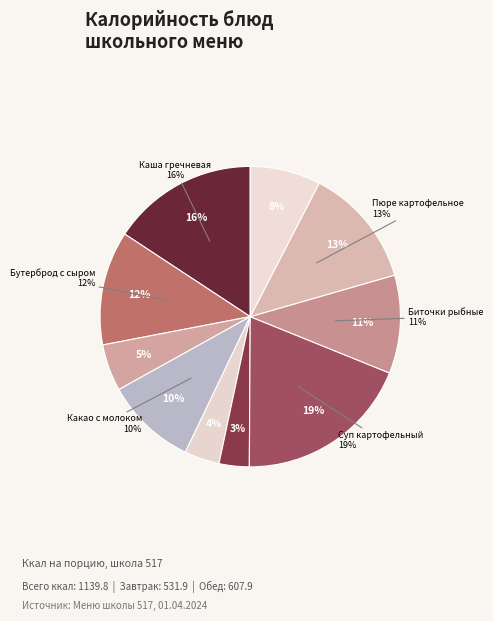

How many segments does this pie chart have?

10